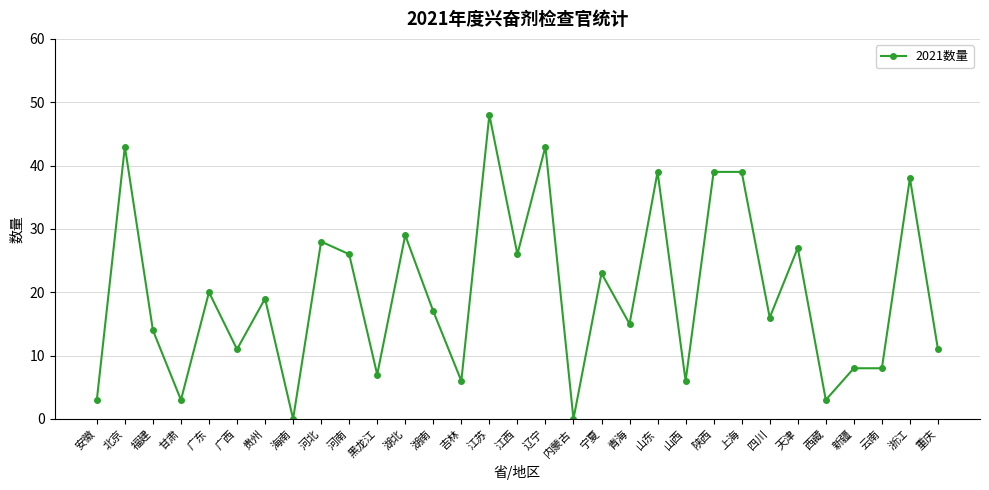

Where is the first local minimum?

甘肃